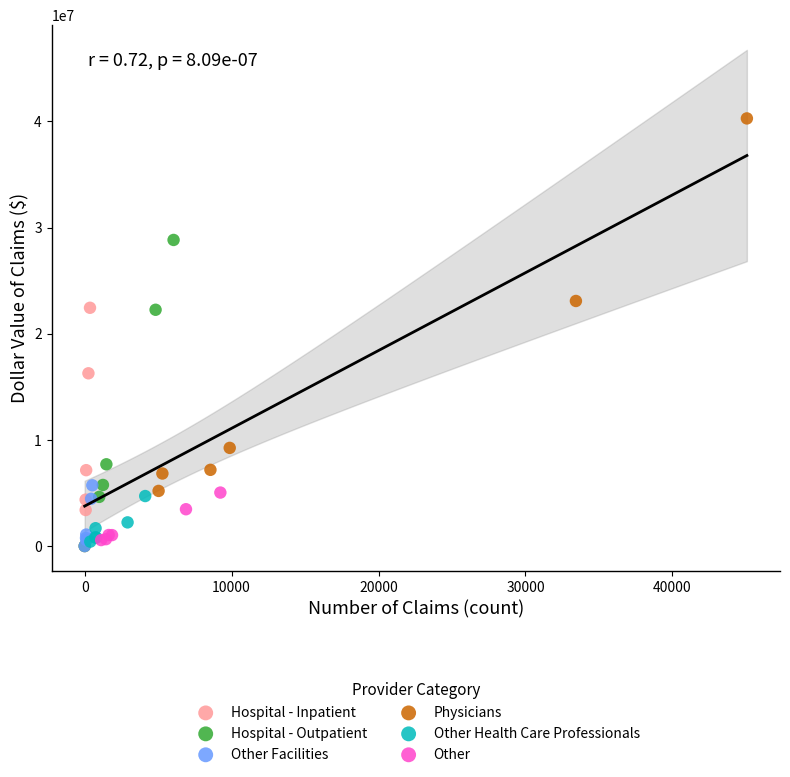

Which series has the largest Y range (max minus min)?

Physicians